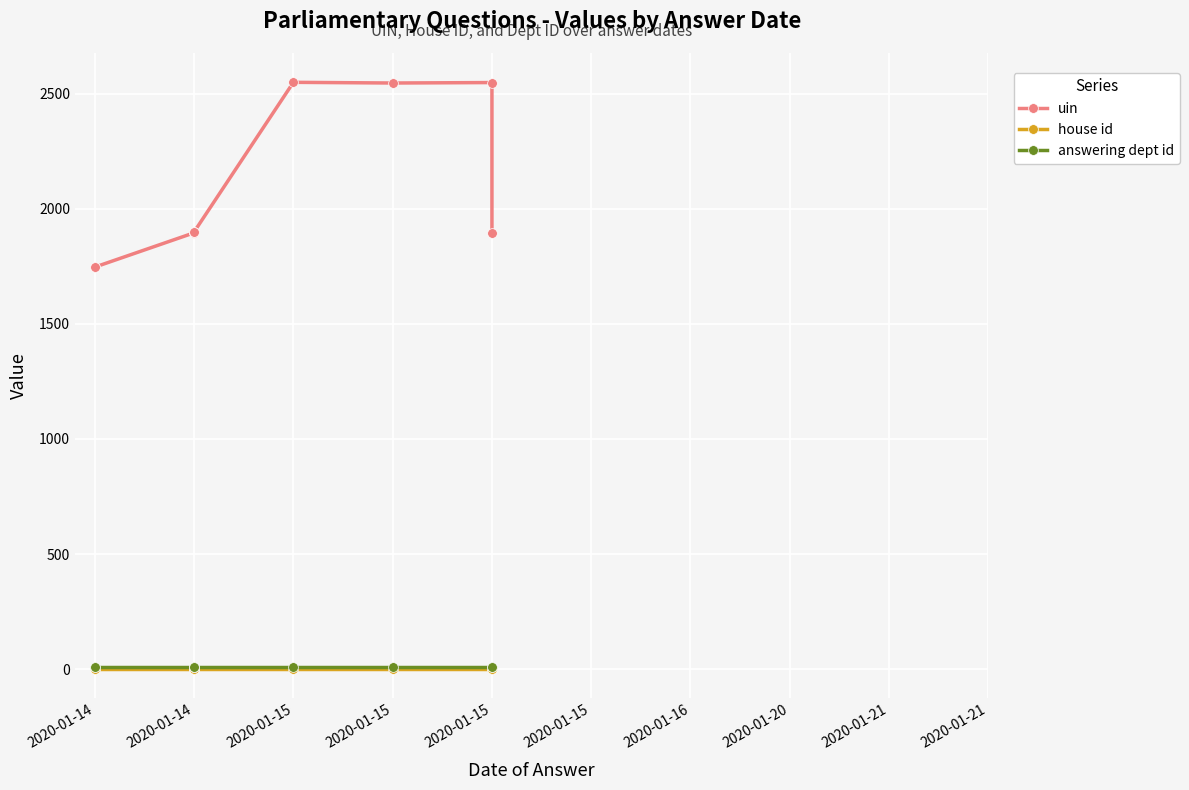

True or false: house id and uin intersect in this chart.

False